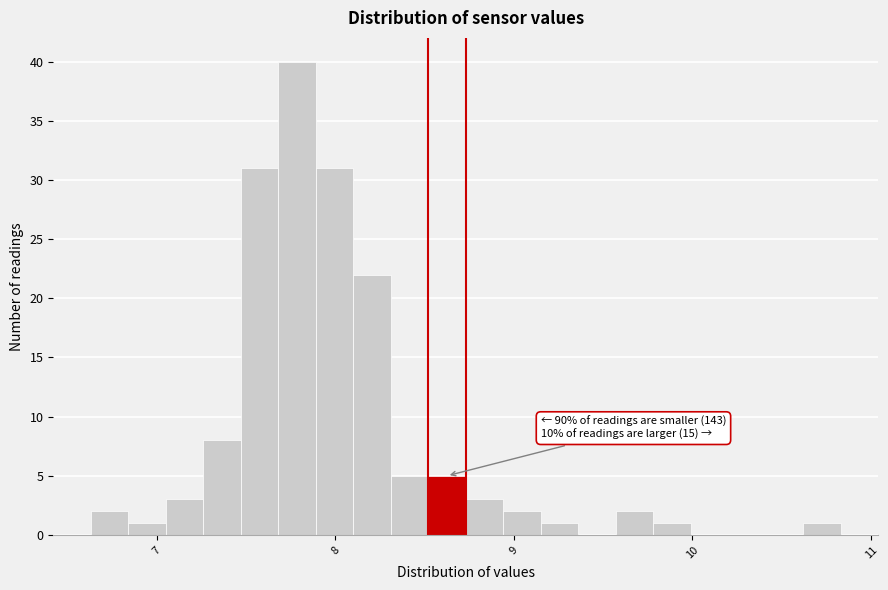

Read against the x-axis, roughly where is the centre of the tallest bar?

7.8